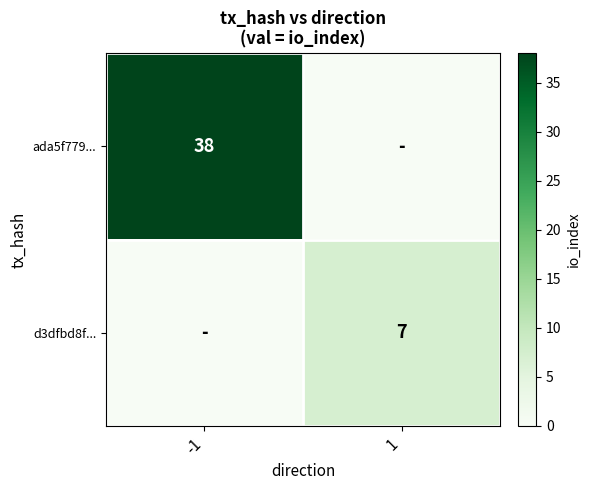

The d3dfbd8f... series shows 7 at 1. True or false?

True